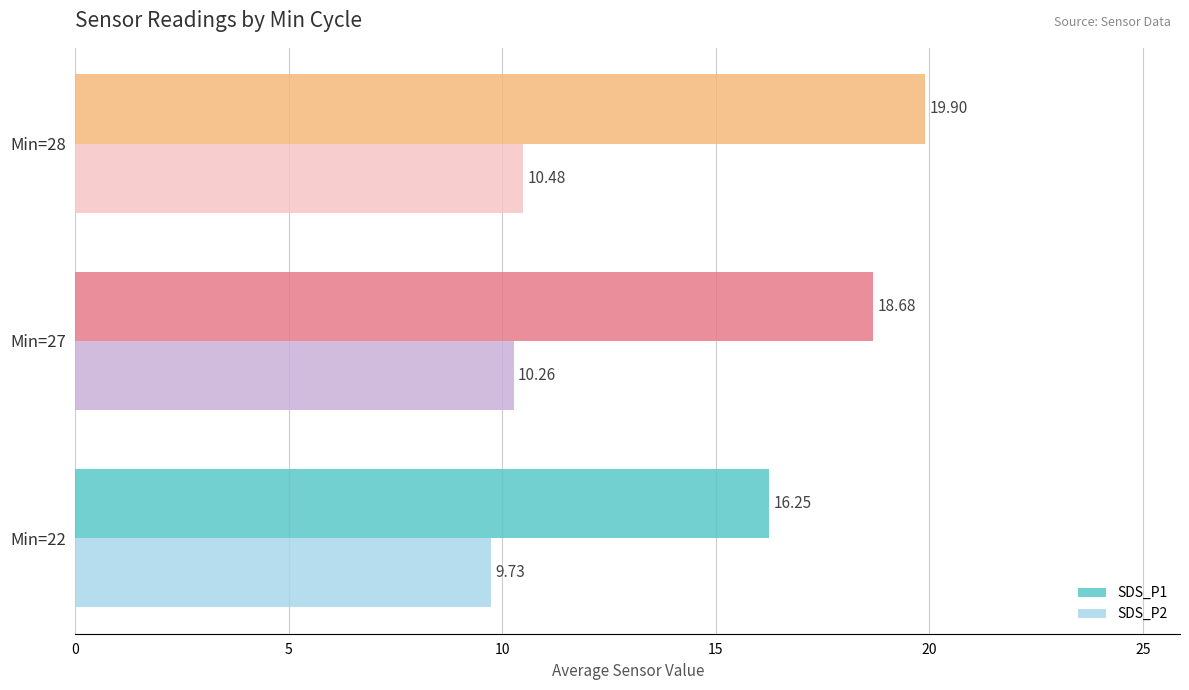

What is the maximum value for SDS_P2?

10.5